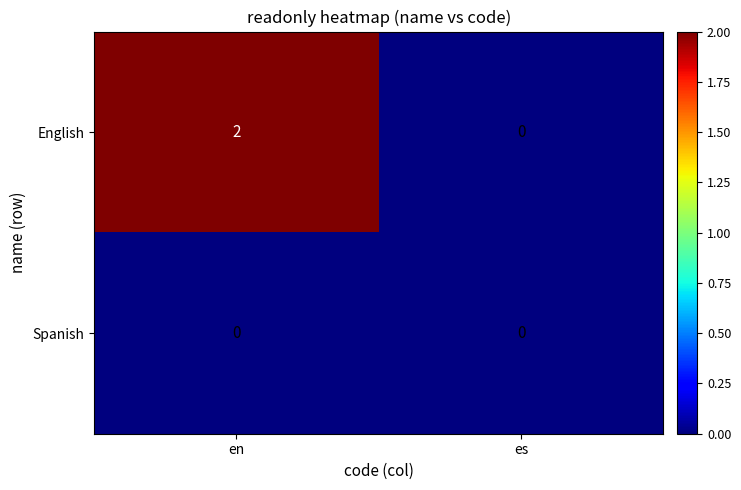

Which series changed the most between en and es?

English